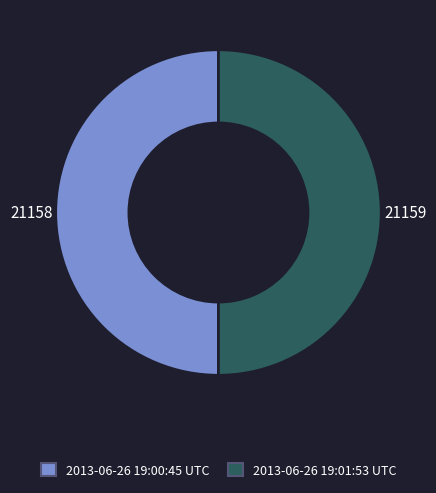

Approximately how many times larger is the value at 2013-06-26 19:01:53 UTC compared to 2013-06-26 19:00:45 UTC?

1.0